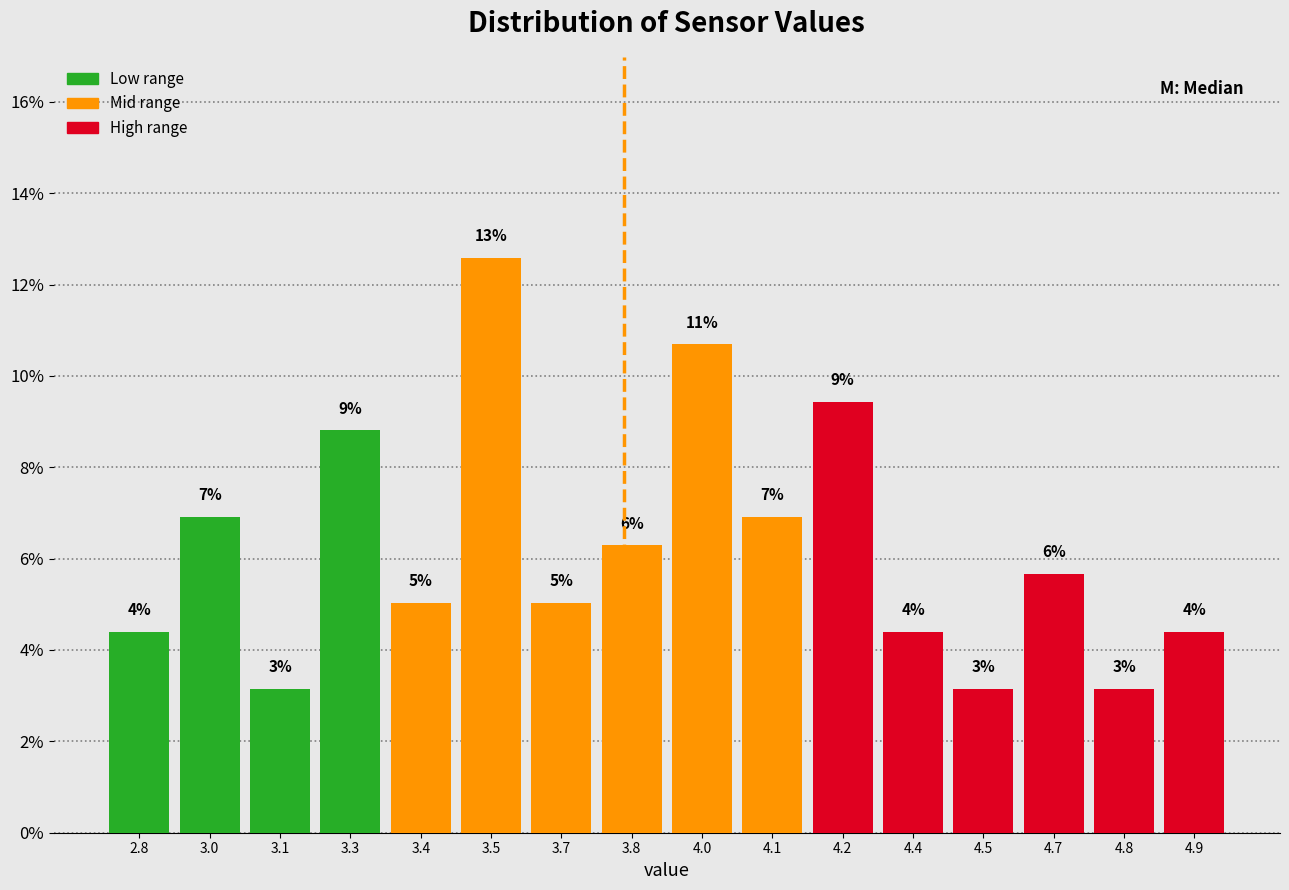

Are the bars horizontal?

No